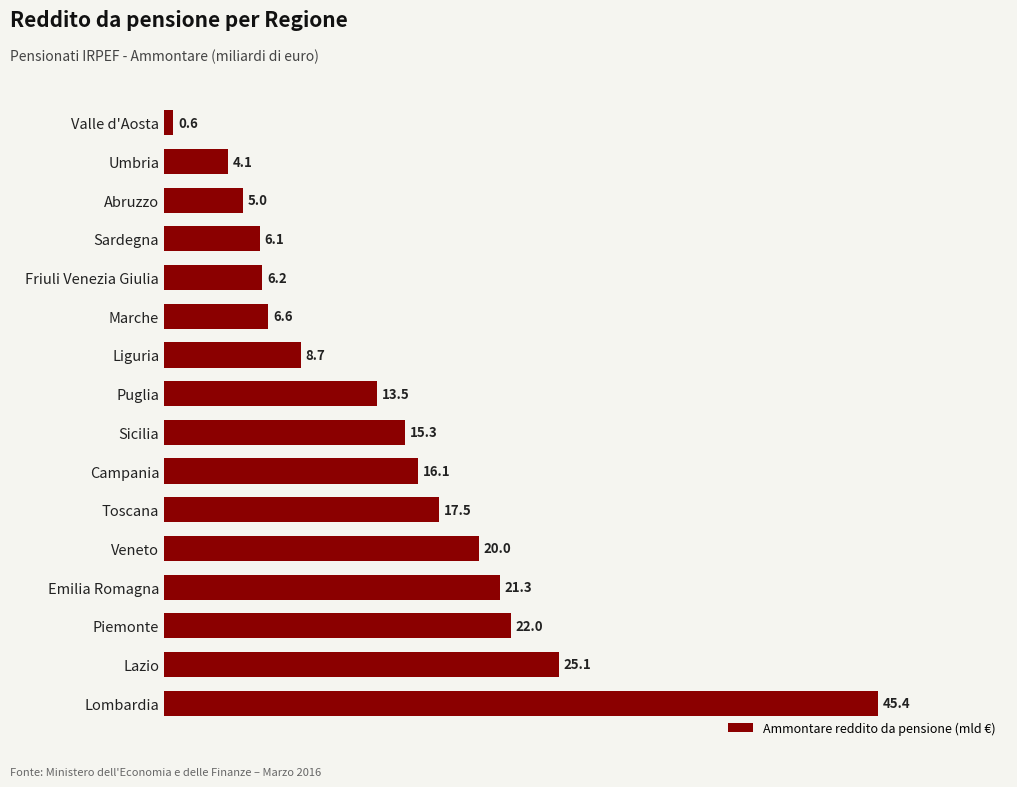

At which label is the value closest to 22?

Piemonte